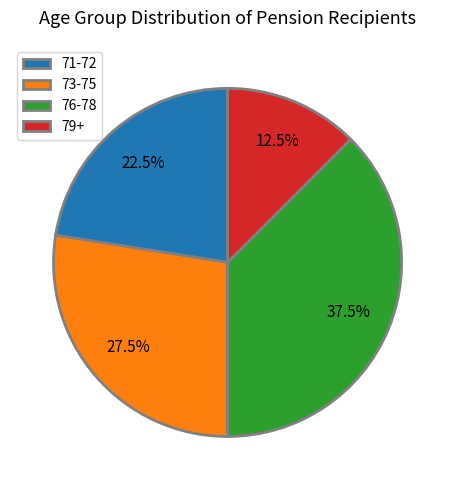

Approximately how many times larger is the value at 79+ compared to 73-75?

0.5